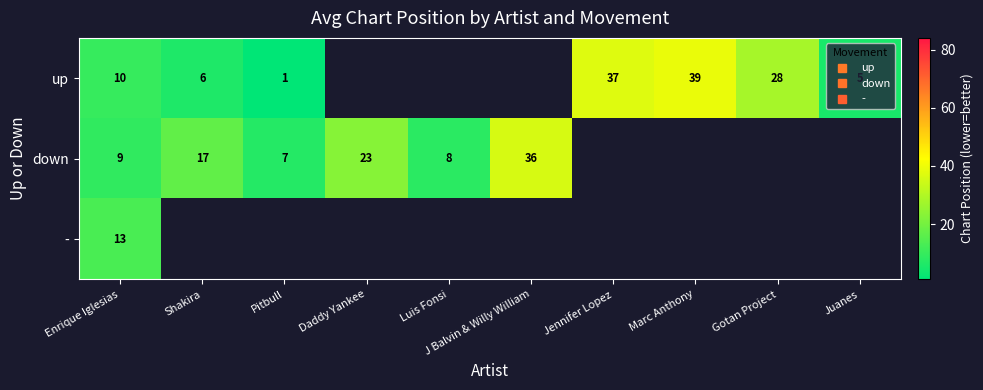

What is the spread (max minus min) of values at Shakira?

11.0